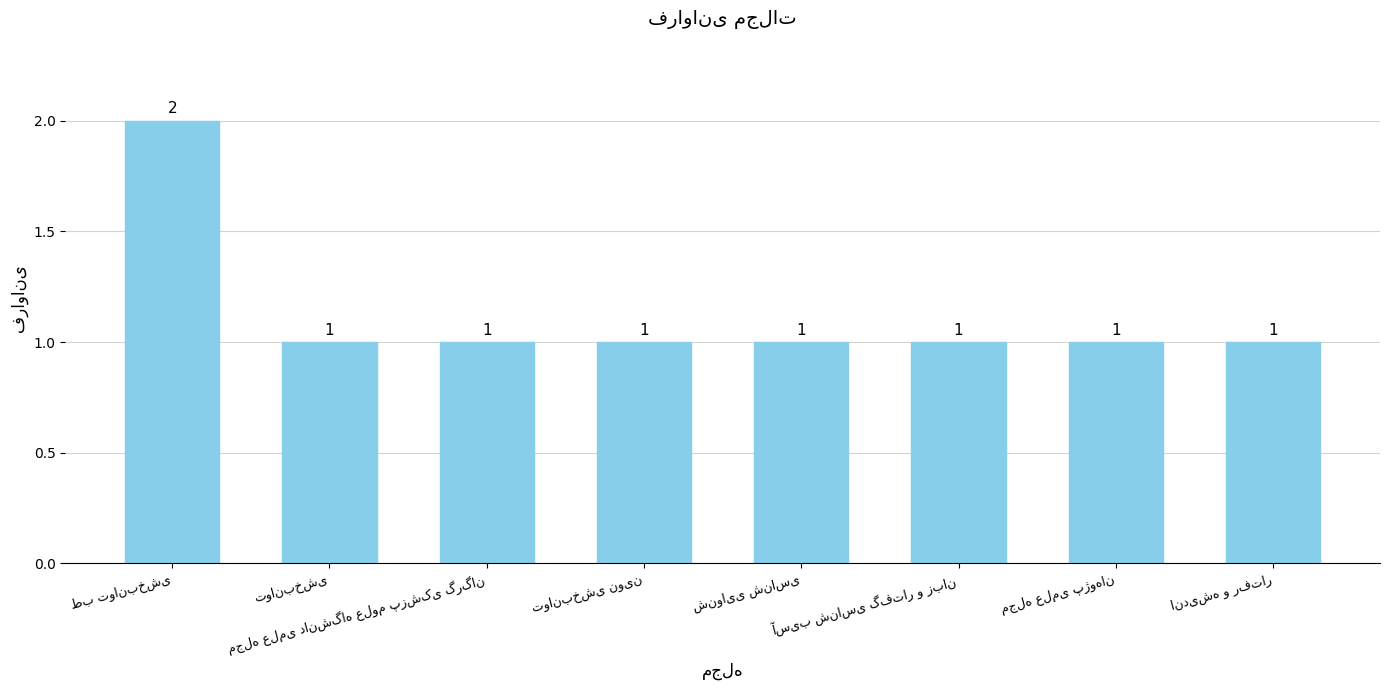

Reading left to right, transcribe all the data shown in this chart.

2	1	1	1	1	1	1	1